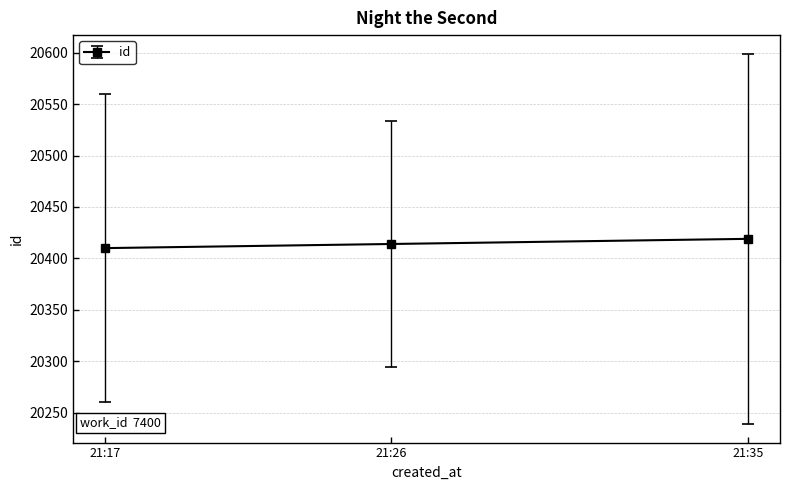

What is the average value?

20414